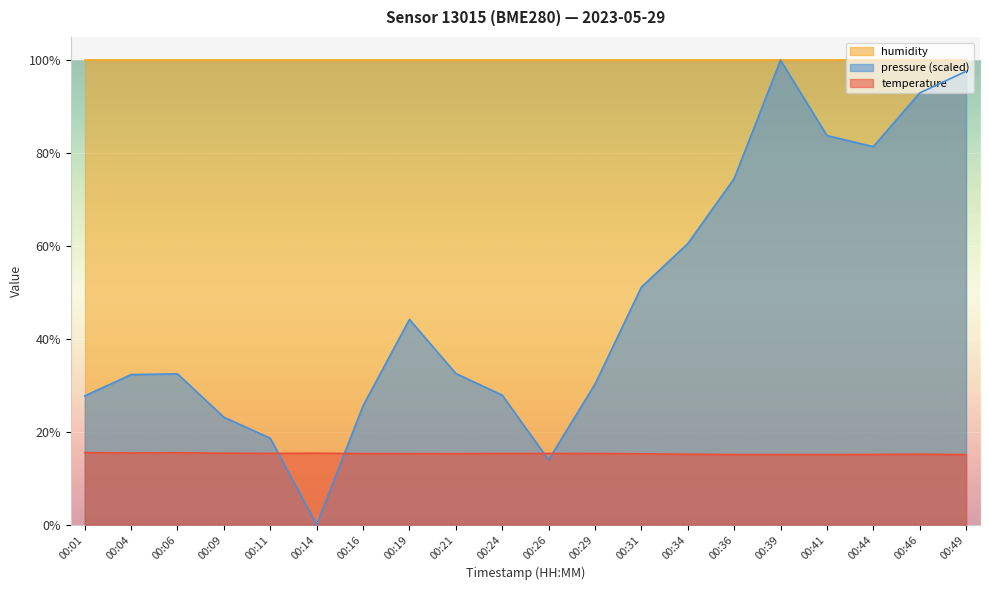

Reading left to right, what are all the values shown in this chart?

temperature: 15.5	15.4	15.5	15.4	15.3	15.4	15.3	15.3	15.3	15.3	15.3	15.3	15.3	15.2	15.1	15.1	15.1	15.1	15.2	15.1
pressure_norm: 27.7	32.3	32.5	23.1	18.6	0.0	25.6	44.2	32.5	27.9	14.0	30.2	51.1	60.5	74.5	100.0	83.8	81.4	92.9	97.6